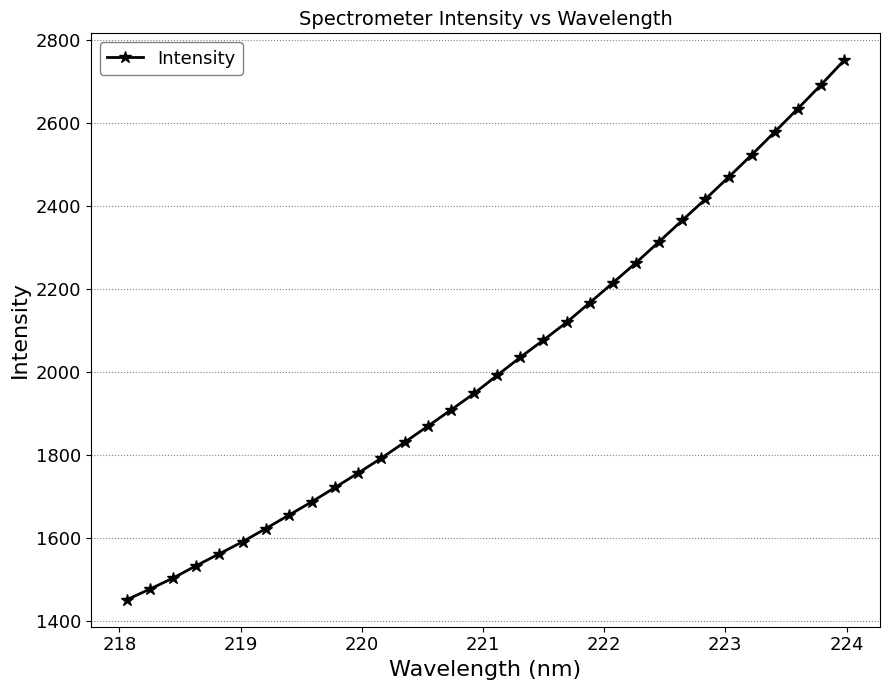

Reading right to left, extract all data points from this chart.

2751.3	2692.0	2634.9	2578.8	2523.3	2469.4	2416.7	2365.6	2314.2	2263.3	2214.8	2167.0	2119.6	2077.0	2035.5	1992.0	1948.2	1908.5	1869.3	1830.5	1792.6	1756.7	1721.8	1687.4	1654.9	1622.5	1590.7	1561.9	1533.2	1503.2	1476.6	1451.1